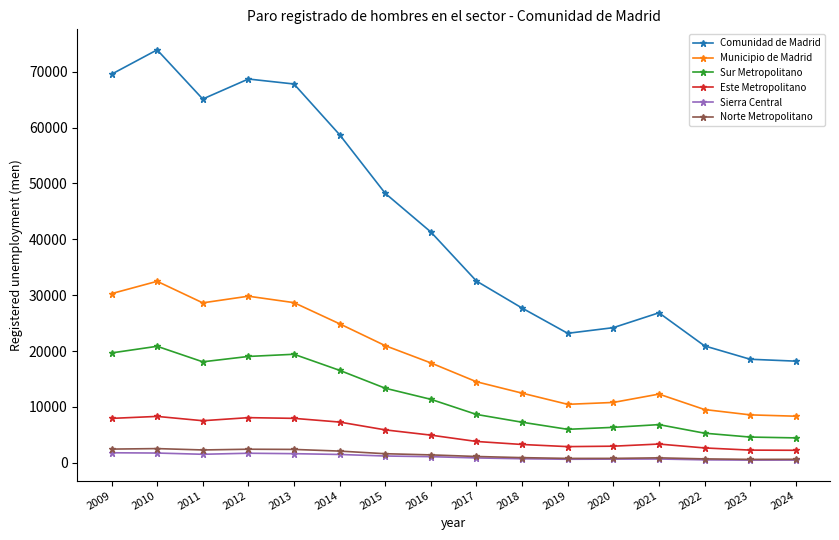

Where does the Este Metropolitano series first go above 4945?

2009